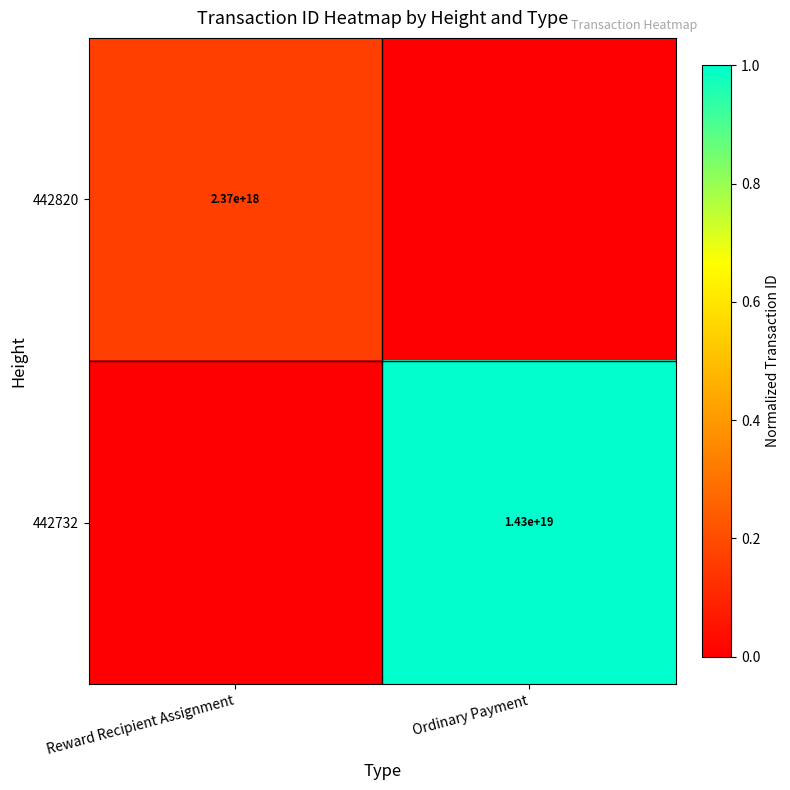

Is it true that 442732 equals 14300000000000000000 at Ordinary Payment?

True